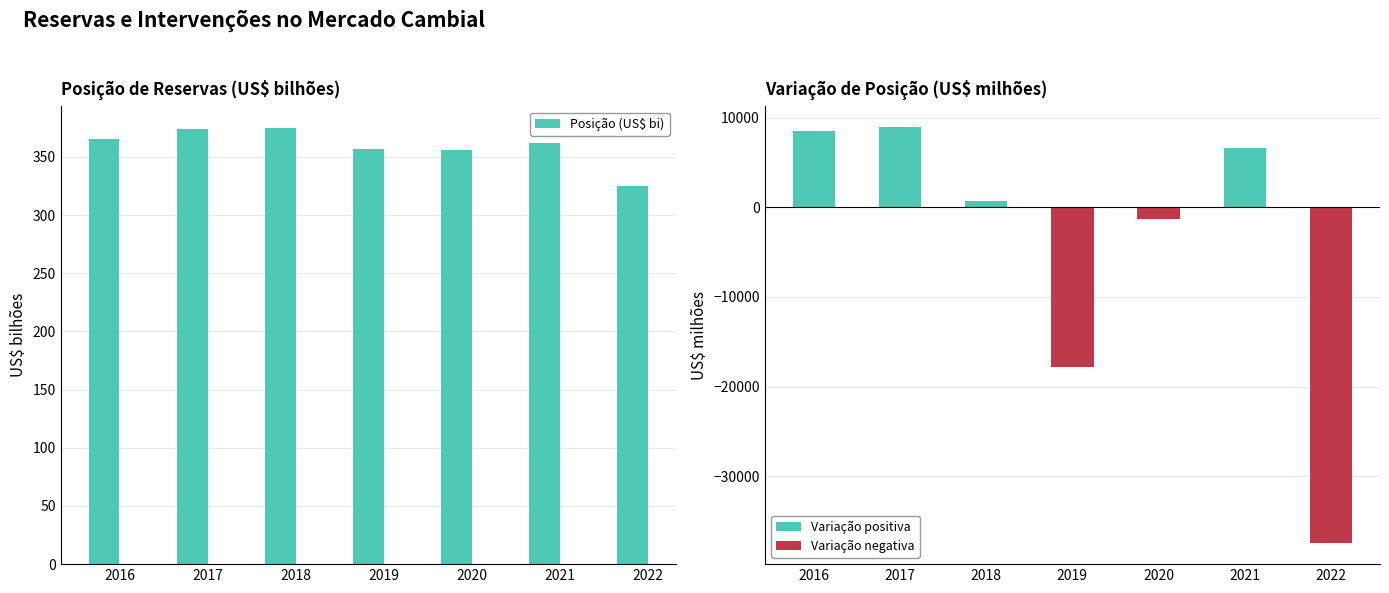

What is the smallest value displayed?

-37501.1